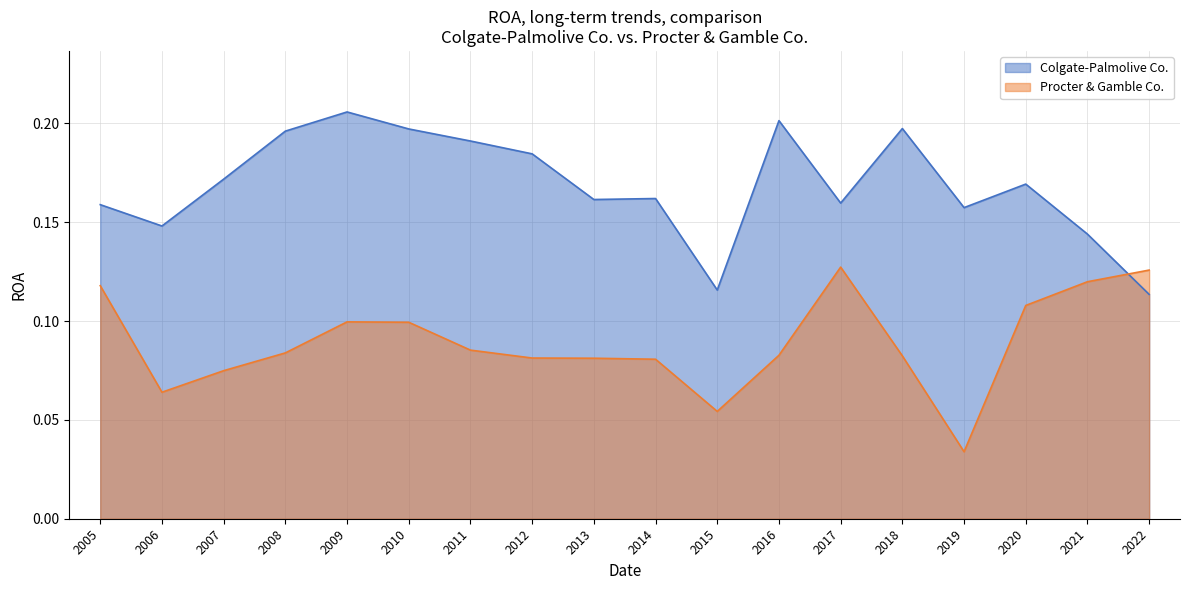

How many categories are shown in the chart?

18